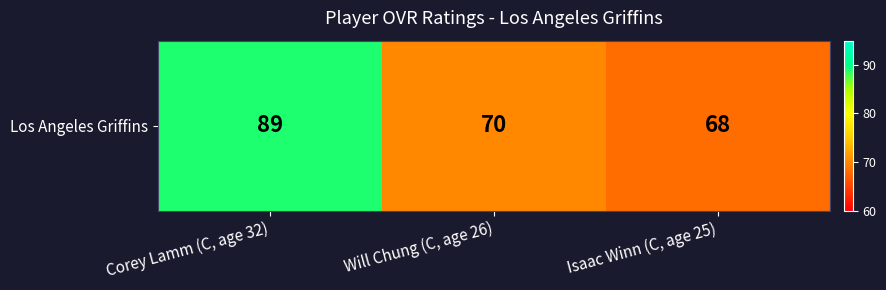

What is the maximum value shown in the chart?

89